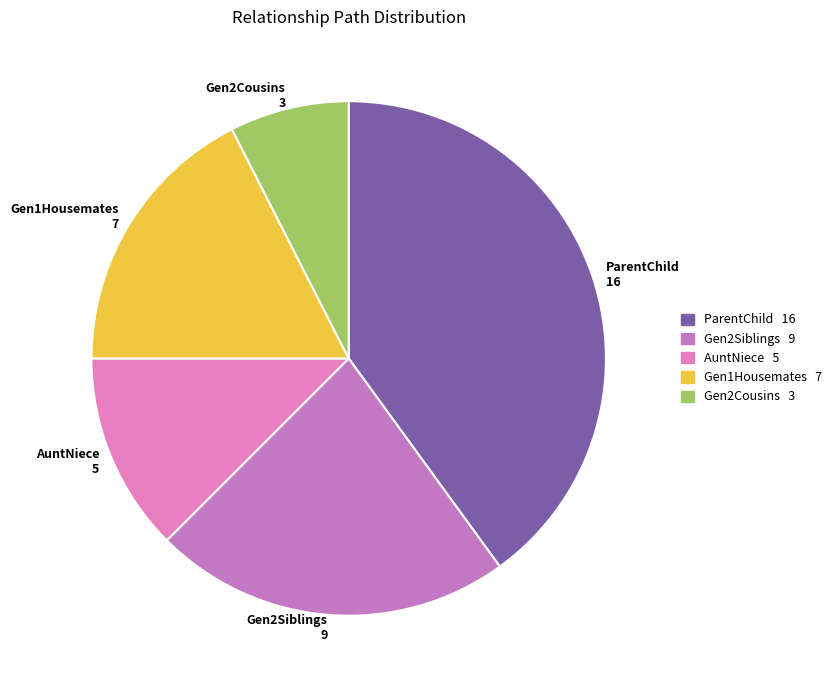

True or false: Gen2Cousins accounts for 1% of the total.

False